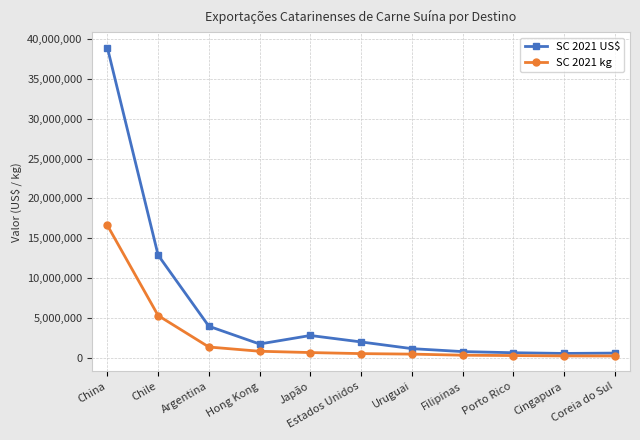

Is it true that SC 2021 US$ equals 5575259 at Argentina?

False